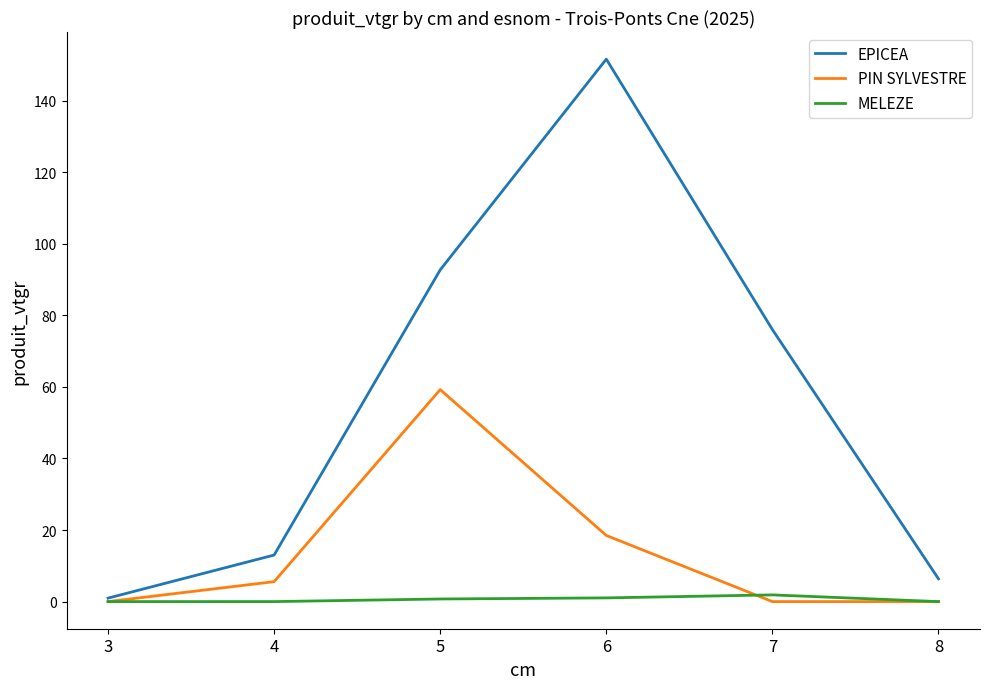

What is the sum of all EPICEA values?

340.6